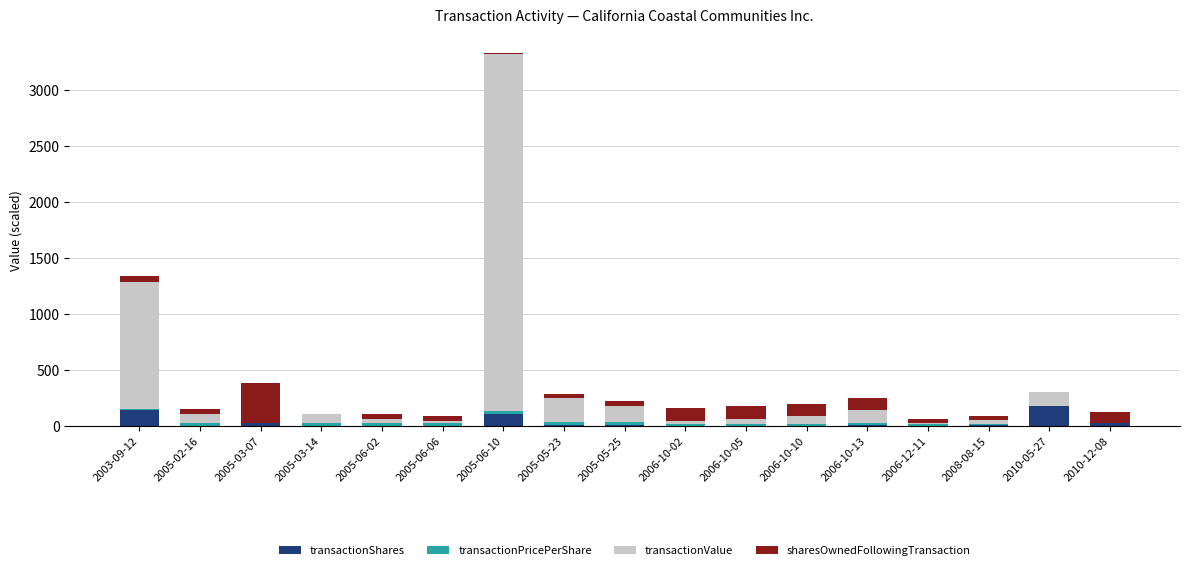

At which category is the sum across all series the highest?

2005-06-10